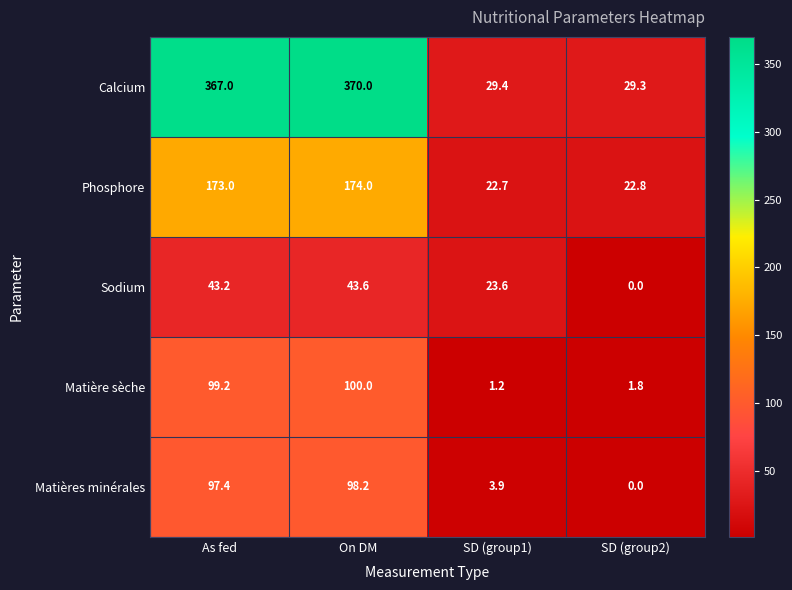

Which series changed the most between As fed and SD (group2)?

Calcium